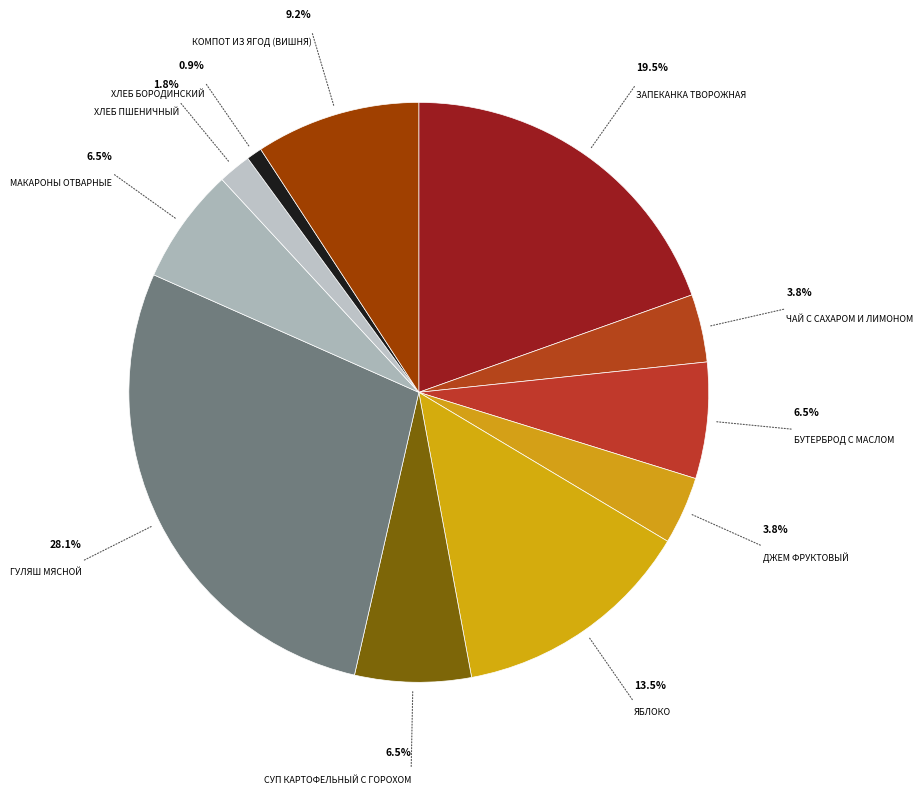

How many slices are in this pie chart?

11